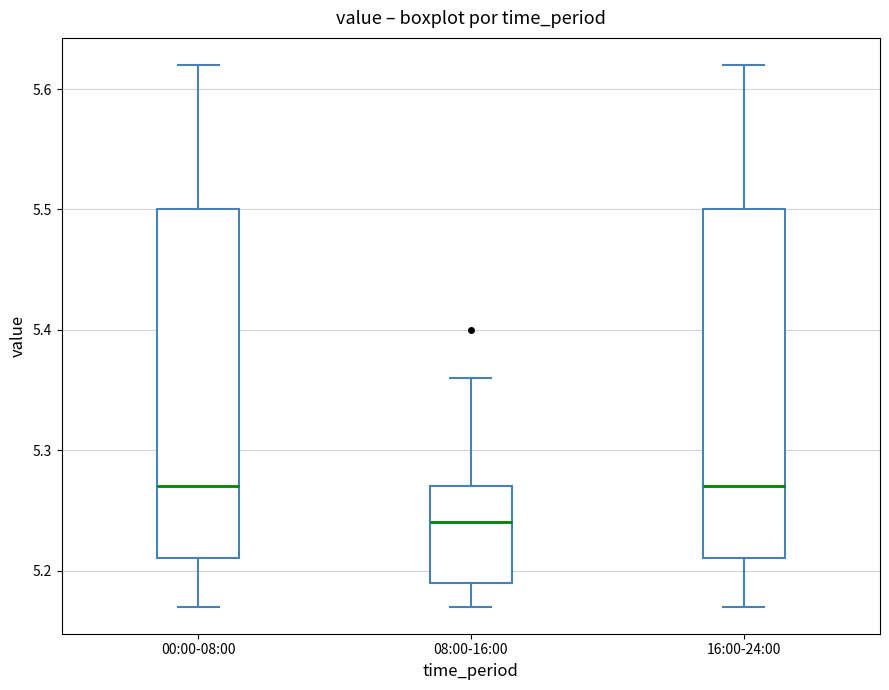

Reading left to right, transcribe this box plot: for each box, give where its median line is, the range the box spans, and where its two whiskers end, as read against the y-axis. The values are not printed on the chart, so give them approximately, as read against the axis.

00:00-08:00: median 5.27, box 5.21 to 5.50, whiskers 5.17 to 5.62
08:00-16:00: median 5.24, box 5.19 to 5.27, whiskers 5.17 to 5.36
16:00-24:00: median 5.27, box 5.21 to 5.50, whiskers 5.17 to 5.62